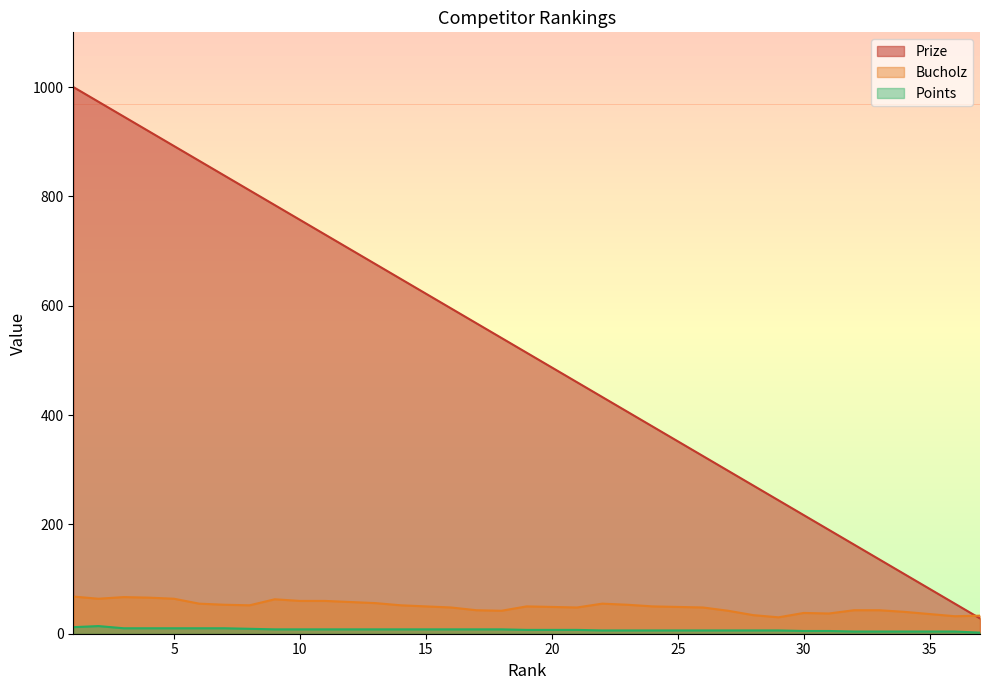

Rank the series by their maximum value, from highest to lowest.

Prize, Bucholz, Points